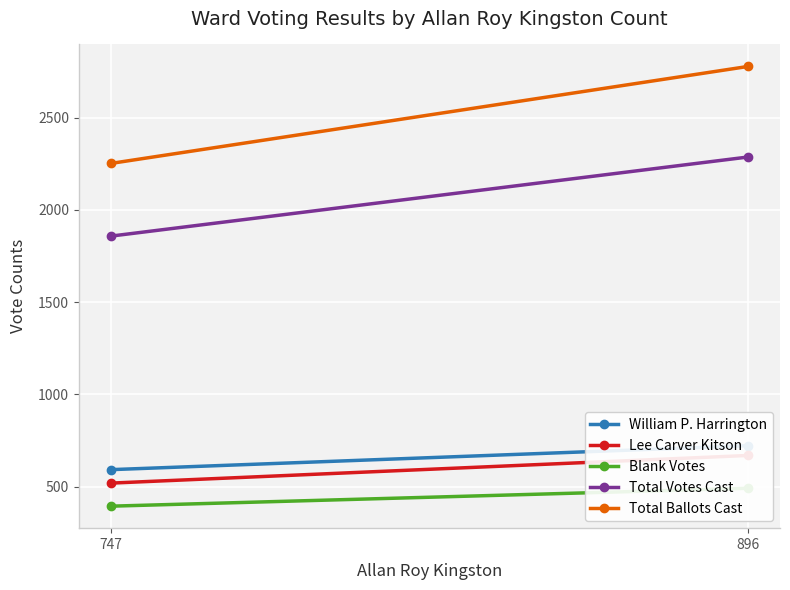

What are all the series names shown in the legend?

William P. Harrington, Lee Carver Kitson, Blank Votes, Total Votes Cast, Total Ballots Cast